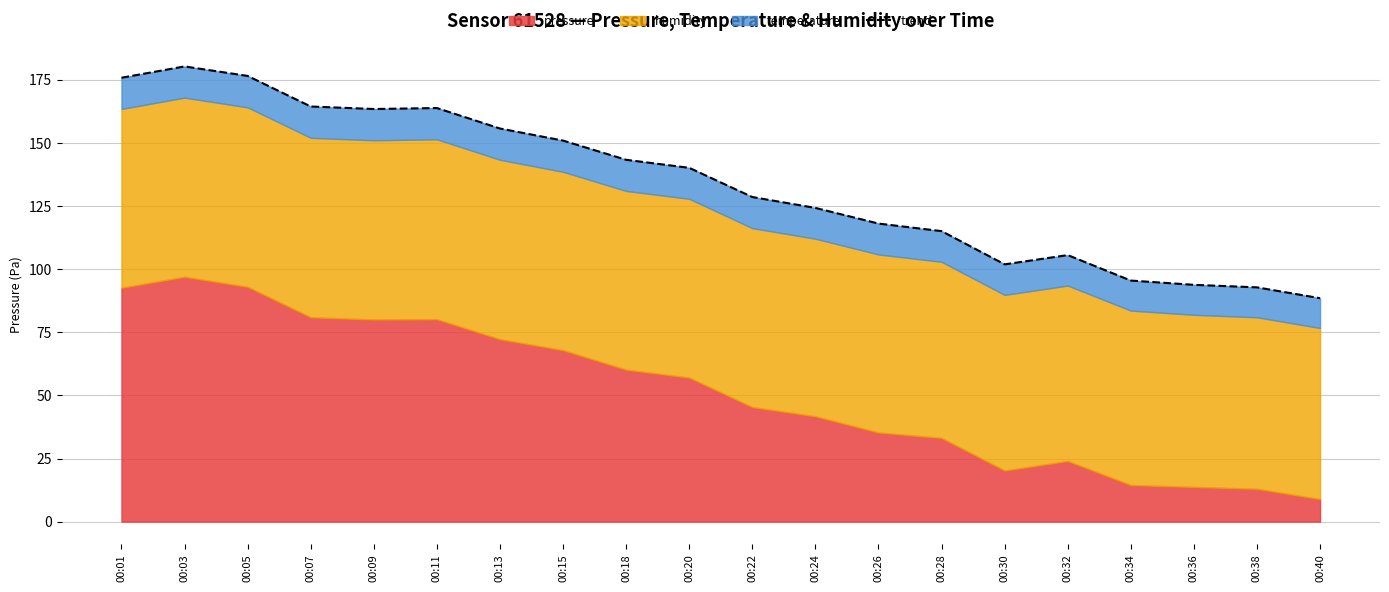

What is the value of the 12th point from the left?

124.2